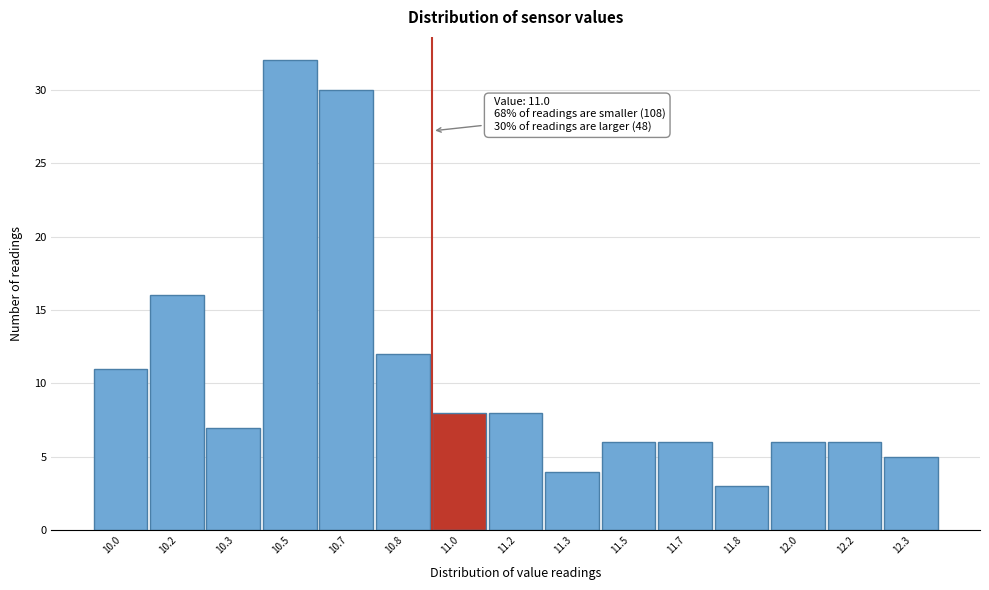

Reading left to right, transcribe all the data shown in this chart.

10.0=11	10.2=16	10.3=7	10.5=32	10.7=30	10.8=12	11.0=8	11.2=8	11.3=4	11.5=6	11.7=6	11.8=3	12.0=6	12.2=6	12.3=5